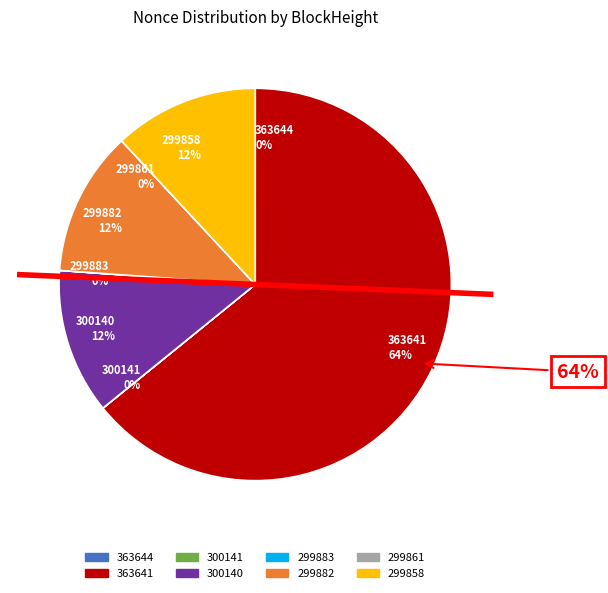

Rank the categories by value from highest to lowest.

363641, 300140, 299882, 299858, 363644, 300141, 299883, 299861